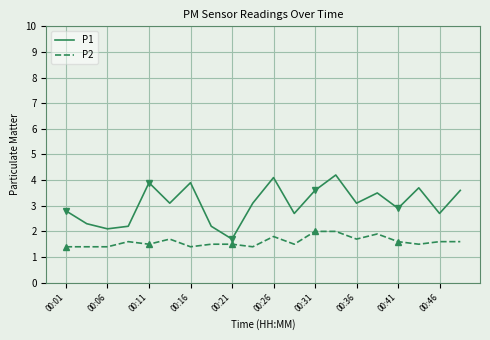

List the series in order of their peak value, lowest first.

P2, P1